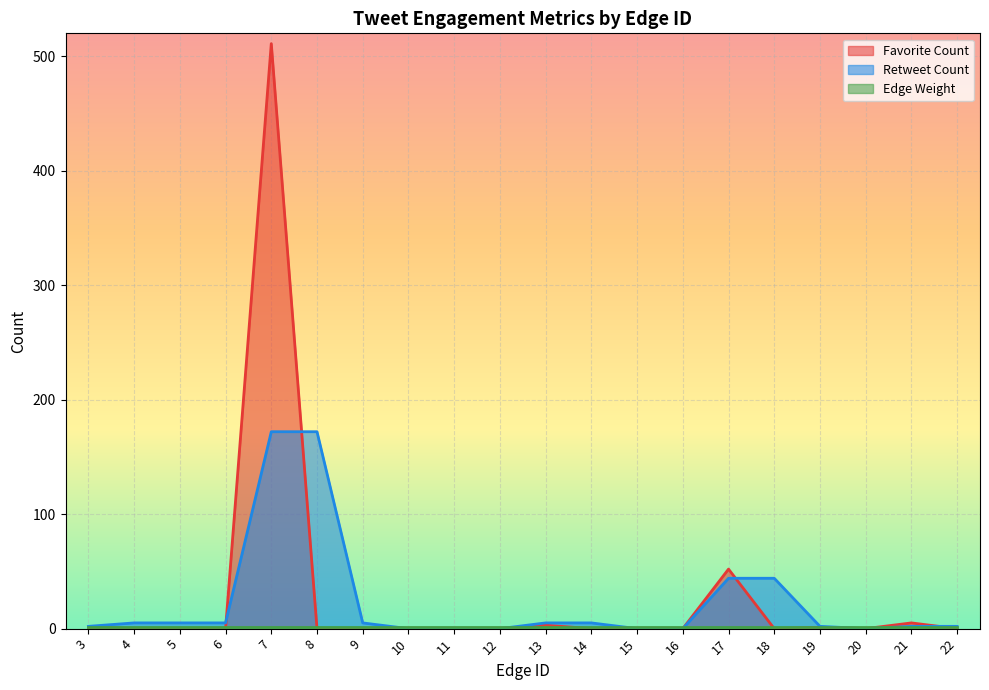

What is the sum of all Retweet Count values?

470